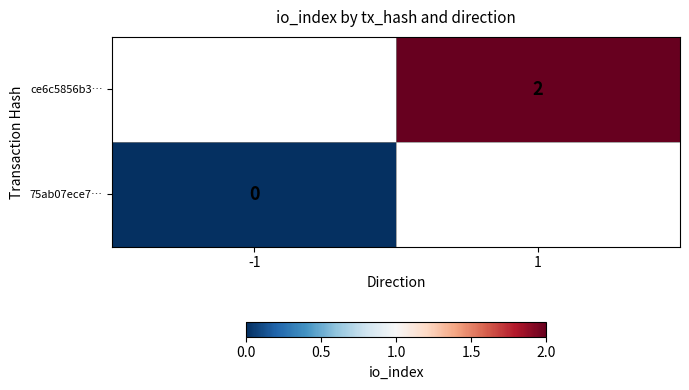

The value of ce6c5856b3… at 1 is 3. True or false?

False